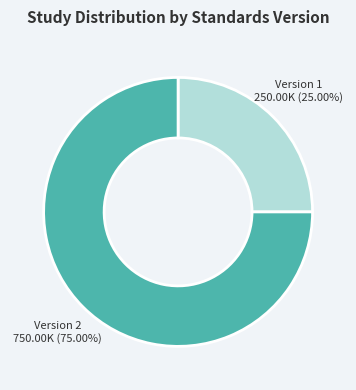

Between Version 2 and Version 1, which is larger?

Version 2